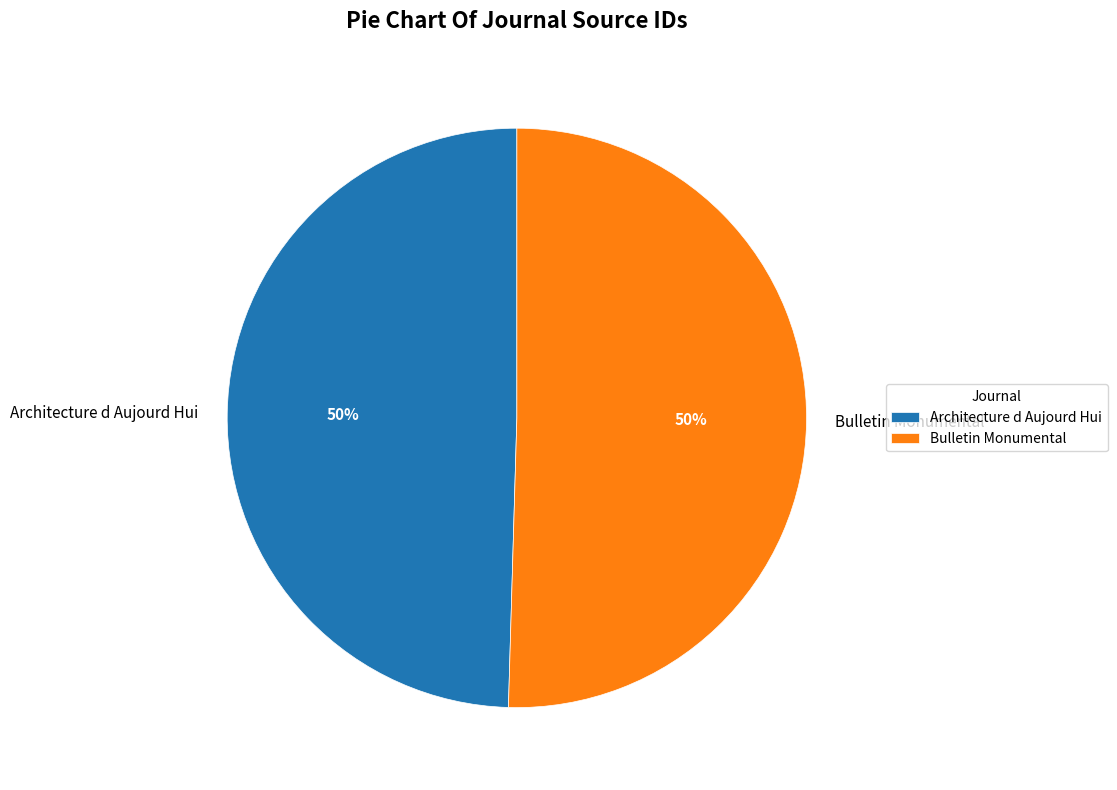

Approximately how many times larger is the value at Architecture d Aujourd Hui compared to Bulletin Monumental?

1.0